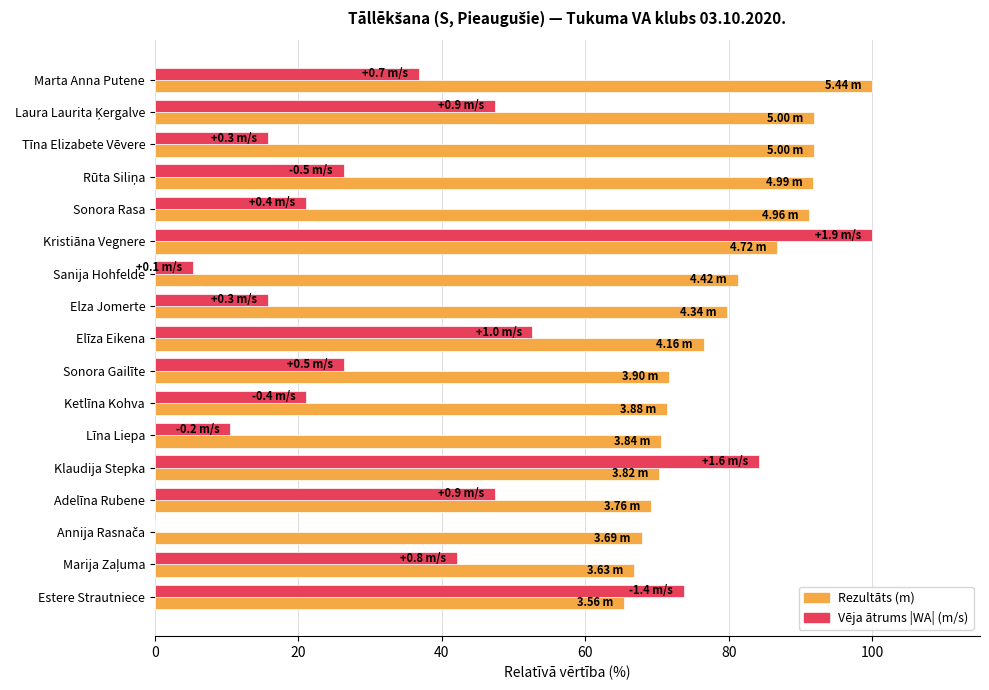

How many series are shown in this chart?

2